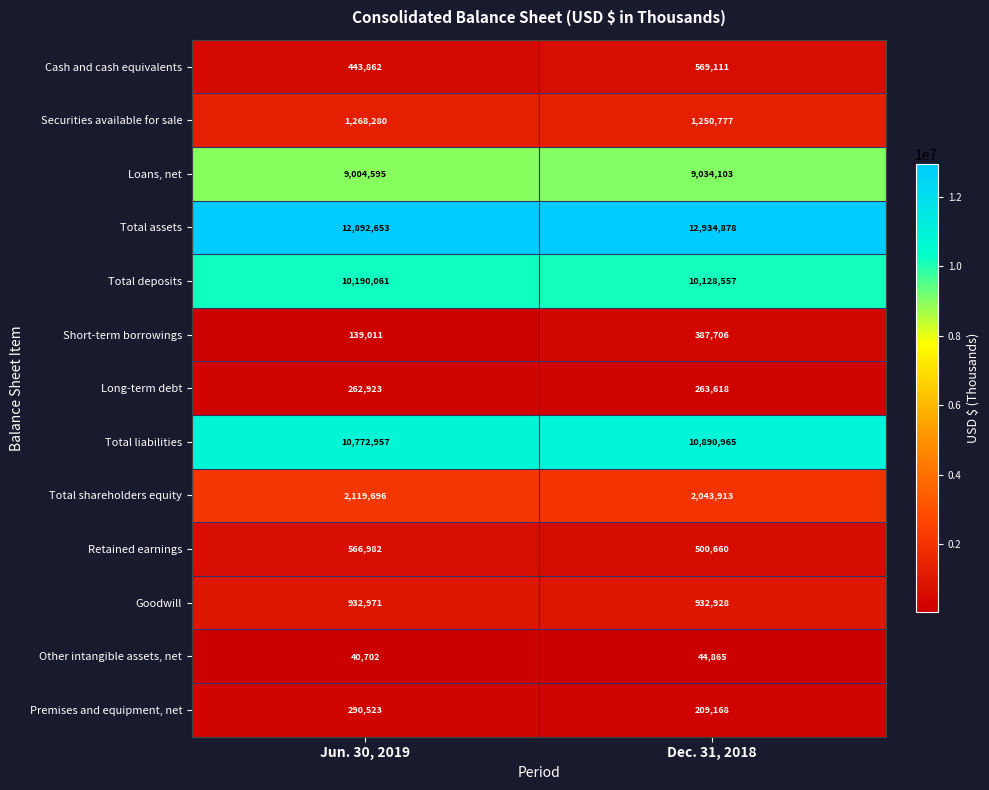

What is the smallest value displayed?

40702